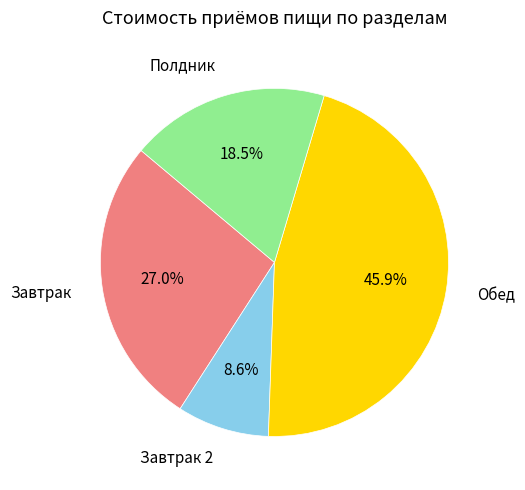

Between Полдник and Завтрак, which is larger?

Завтрак